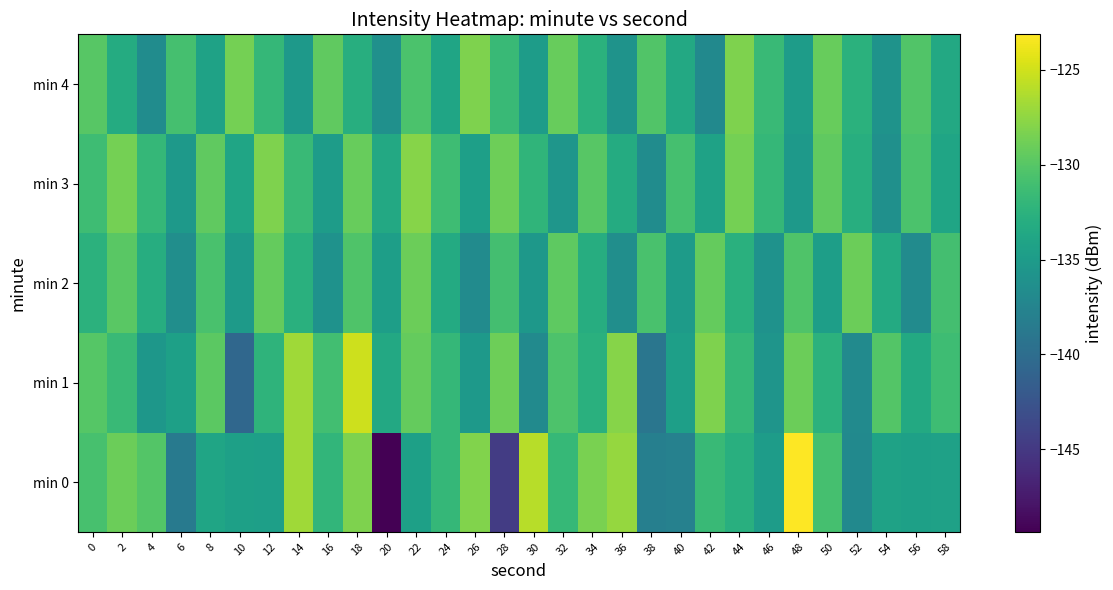

Rank the series by their maximum value, from highest to lowest.

min 0, min 1, min 3, min 4, min 2